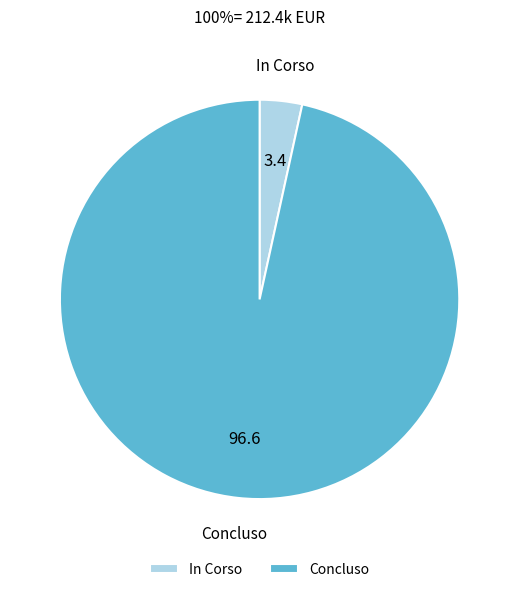

Which has a higher value, Concluso or In Corso?

Concluso